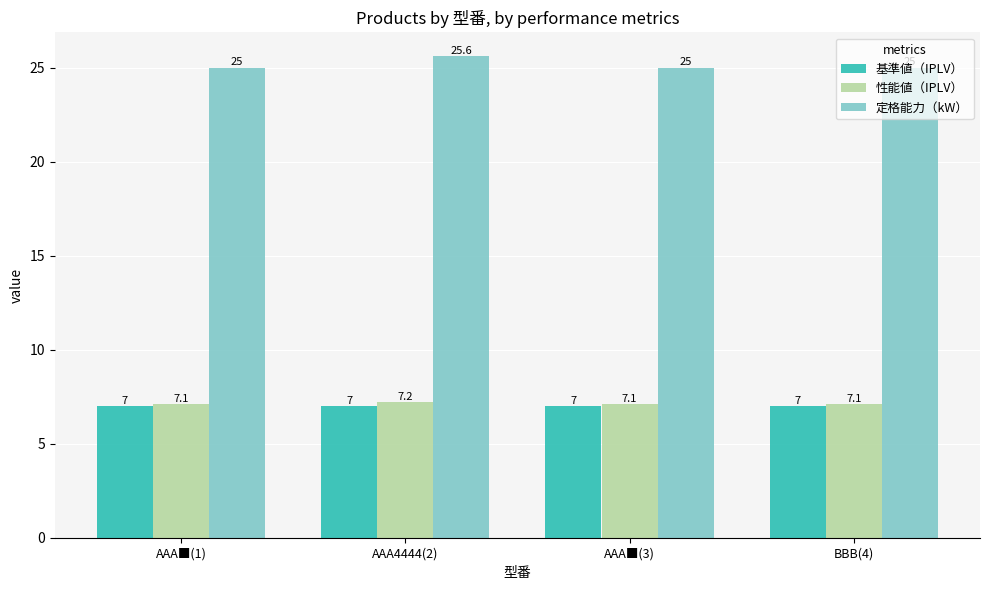

The value of 性能値（IPLV） at AAA■(3) is 7.1. True or false?

True